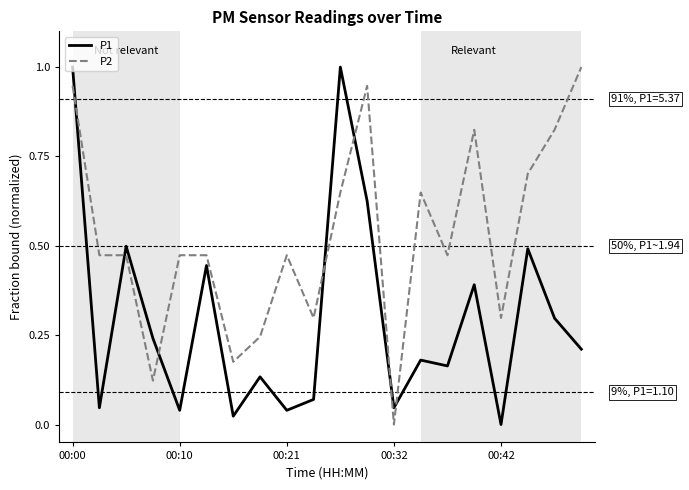

What is the difference between the maximum and minimum values in the P2 series?

1.0